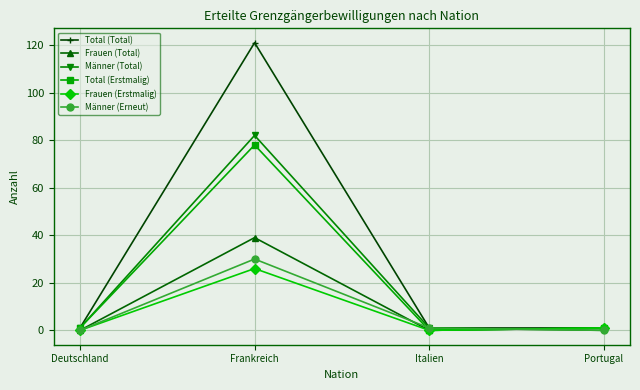

Which series has the largest total across all categories?

Total (Total)